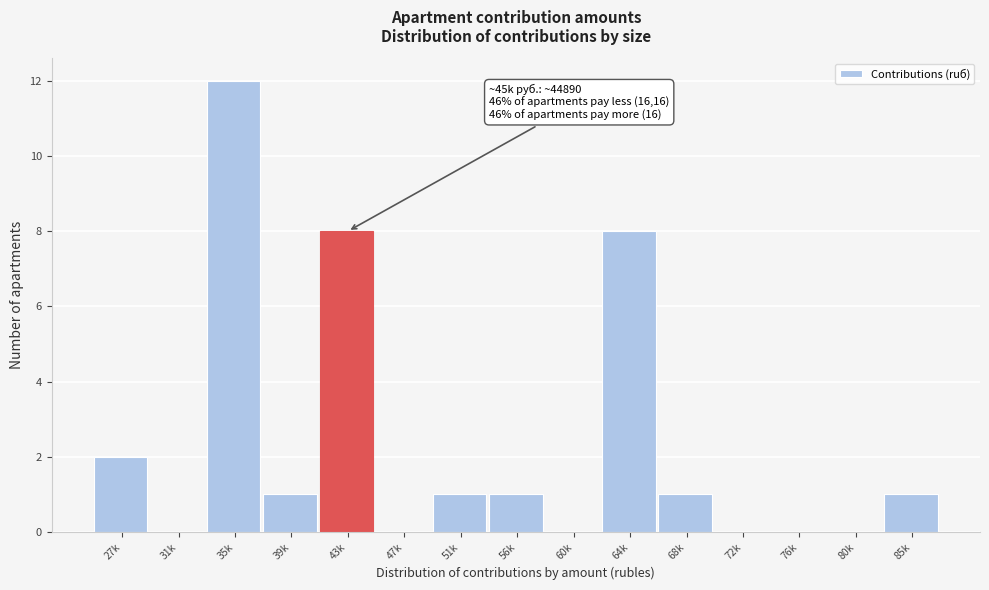

Reading left to right, transcribe all the data shown in this chart.

27k=2	31k=0	35k=12	39k=1	43k=8	47k=0	51k=1	56k=1	60k=0	64k=8	68k=1	72k=0	76k=0	80k=0	85k=1